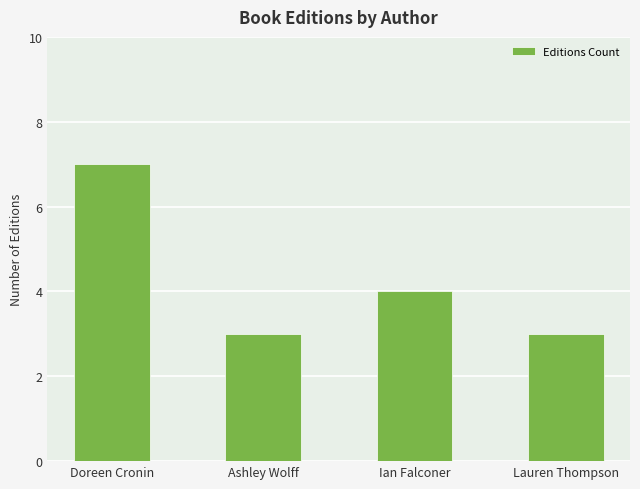

What is the change in value from Ian Falconer to Lauren Thompson?

-1